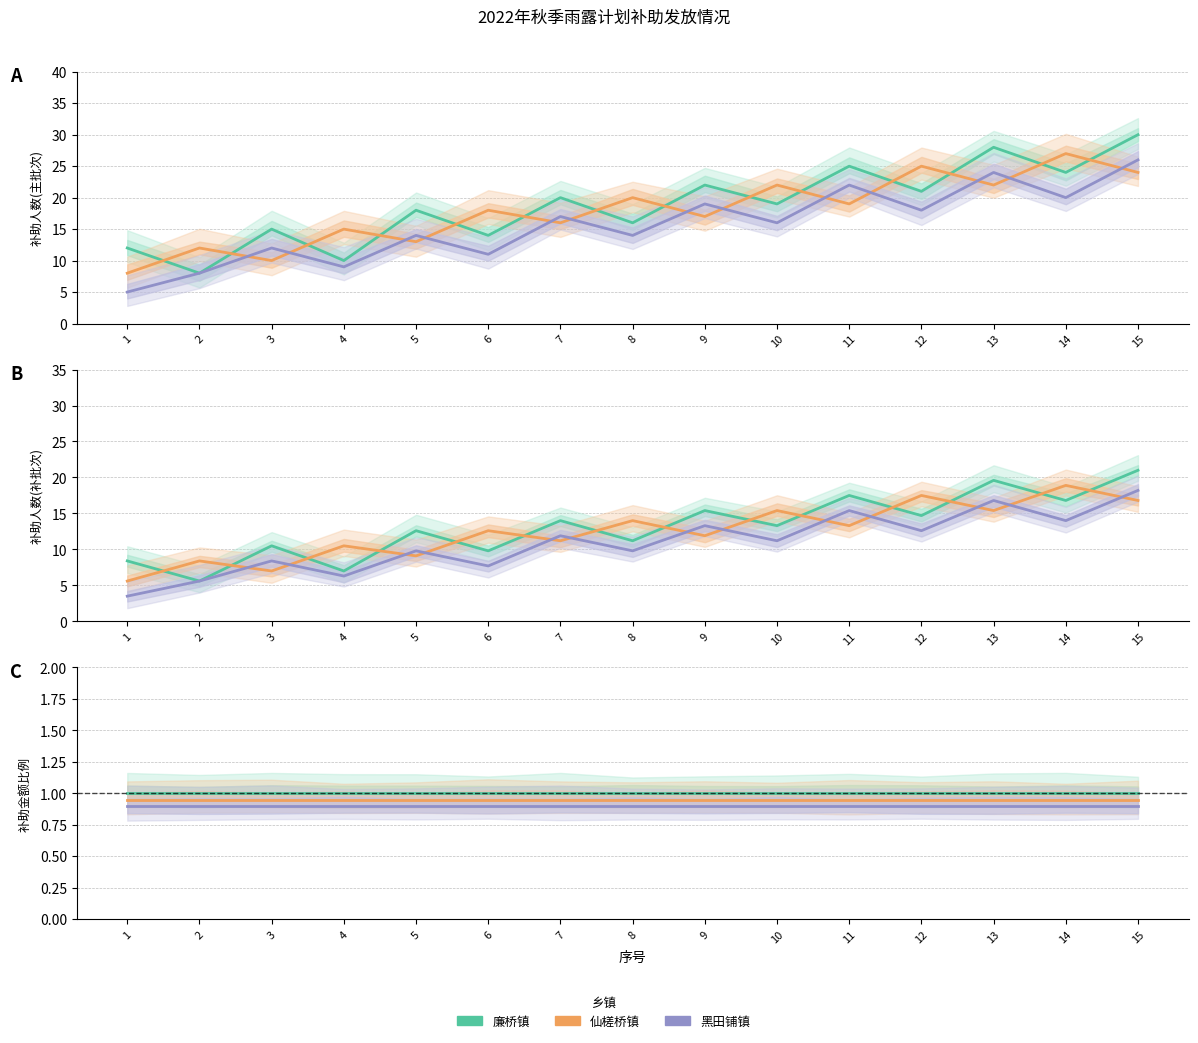

What is the spread (max minus min) of values at 4?

0.1